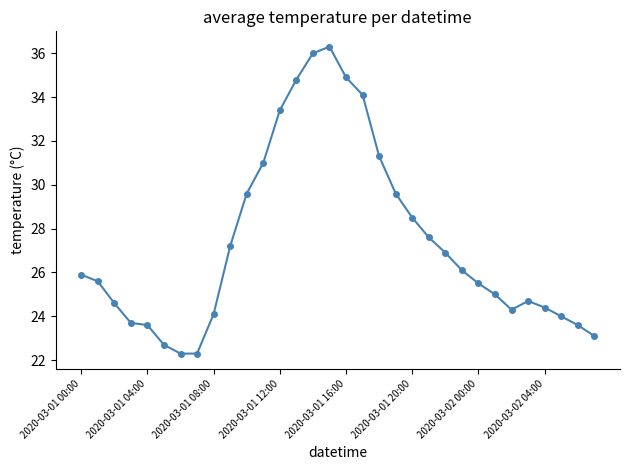

True or false: the data has more than 1 interior local peaks.

True